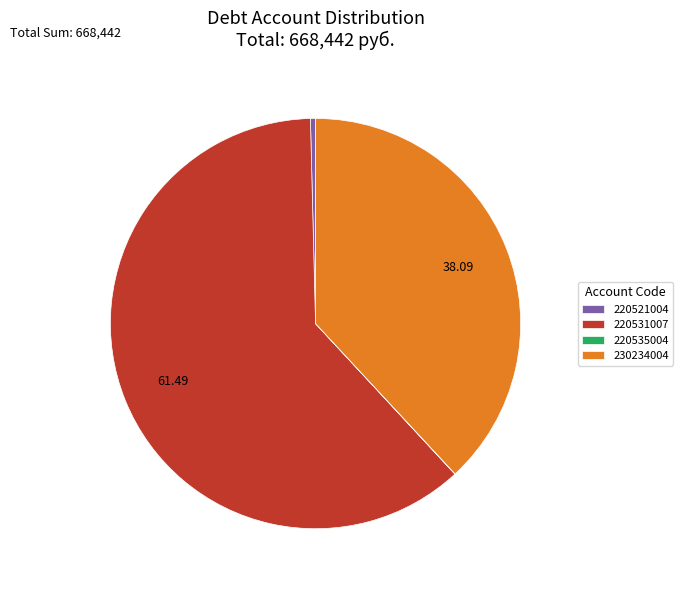

Does 220531007 represent more than half of the total?

Yes